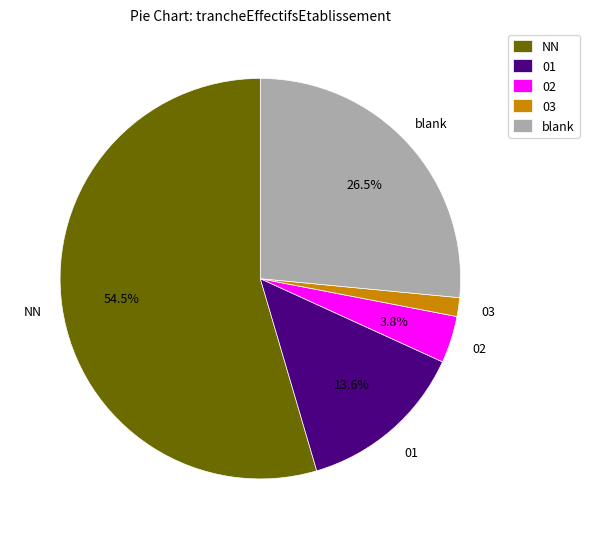

What is the ratio of the value at NN to the value at blank?

2.1